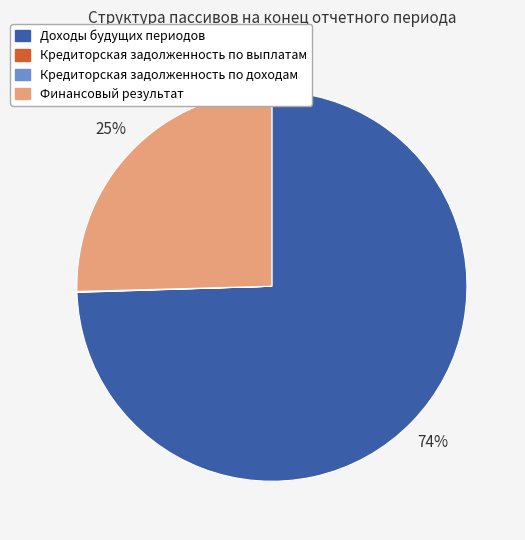

What is the largest slice in the pie chart?

Доходы будущих периодов